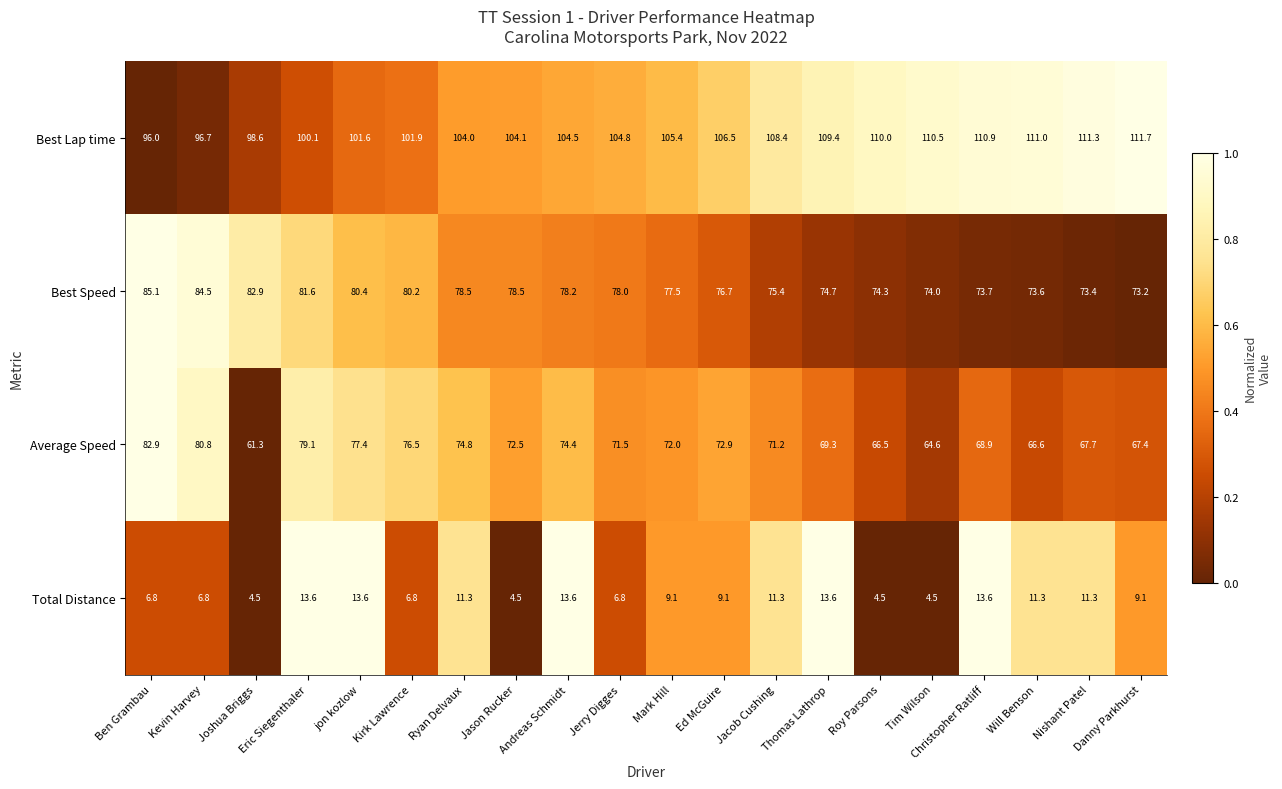

Which series has the largest total across all categories?

Best Lap time